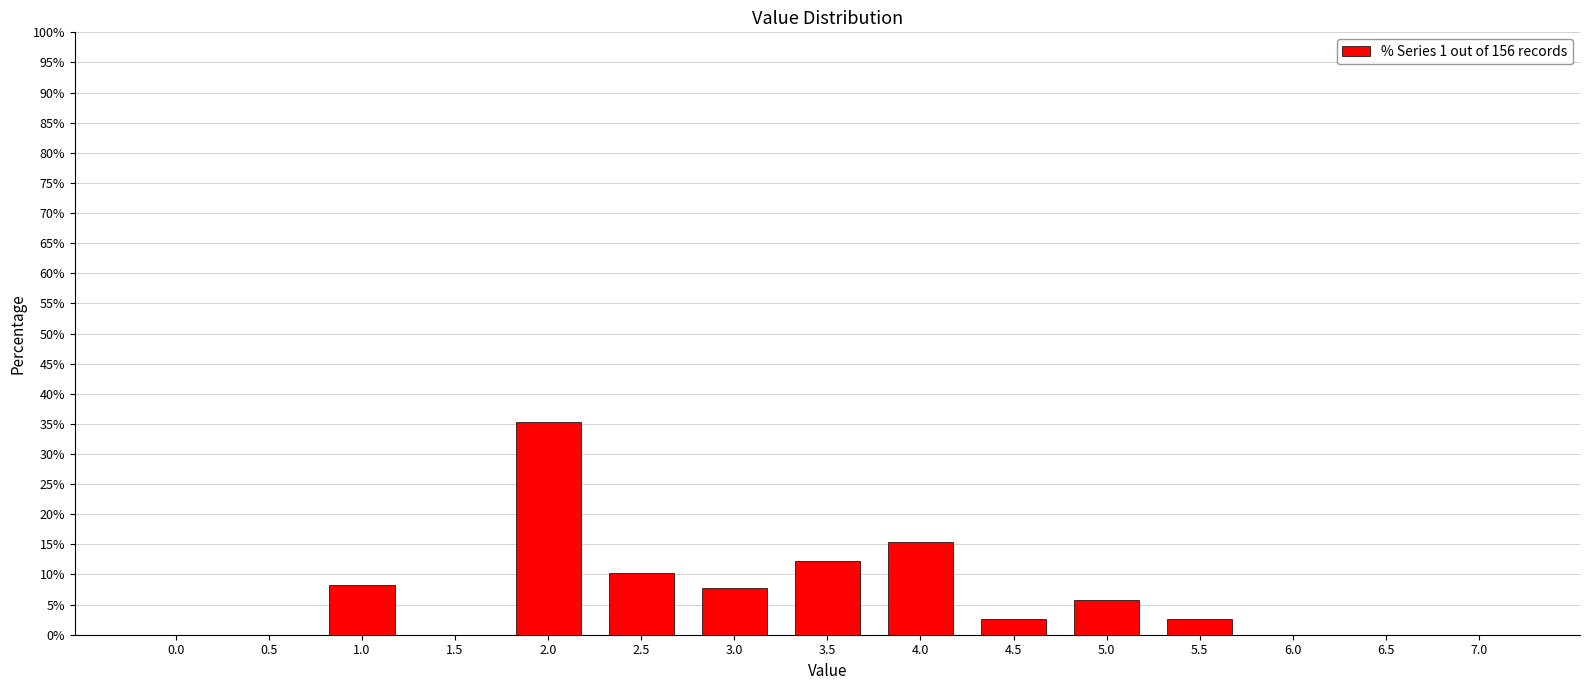

Reading left to right, list all the values displayed in this chart.

0.0=0.0	0.5=0.0	1.0=8.3	1.5=0.0	2.0=35.3	2.5=10.3	3.0=7.7	3.5=12.2	4.0=15.4	4.5=2.6	5.0=5.8	5.5=2.6	6.0=0.0	6.5=0.0	7.0=0.0